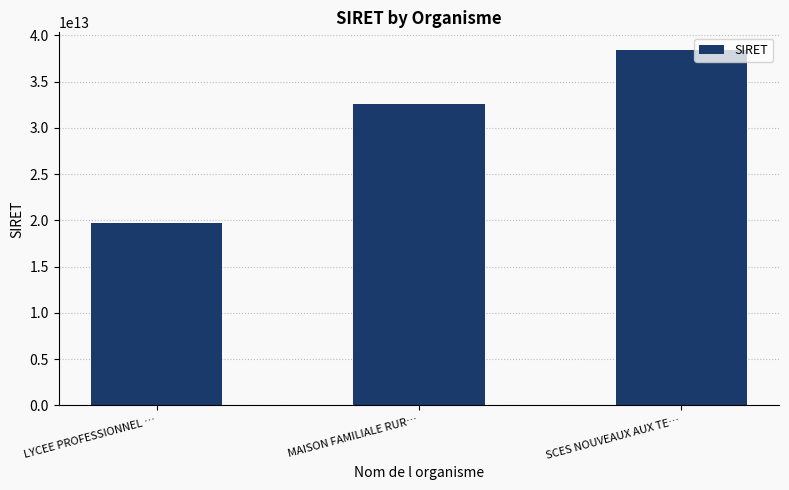

What is the difference between the values at SCES NOUVEAUX AUX TE… and LYCEE PROFESSIONNEL …?

18688413399999